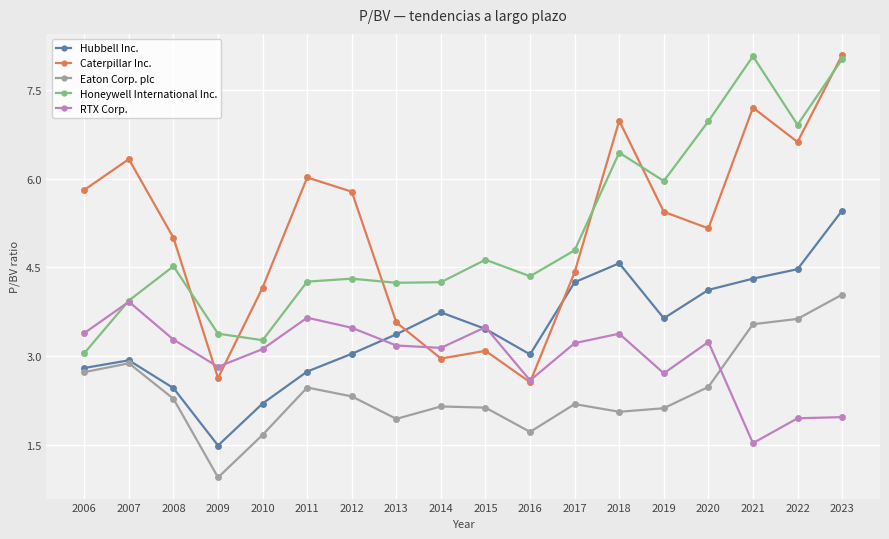

Between which two adjacent categories do RTX Corp. and Caterpillar Inc. first intersect?

2008 and 2009